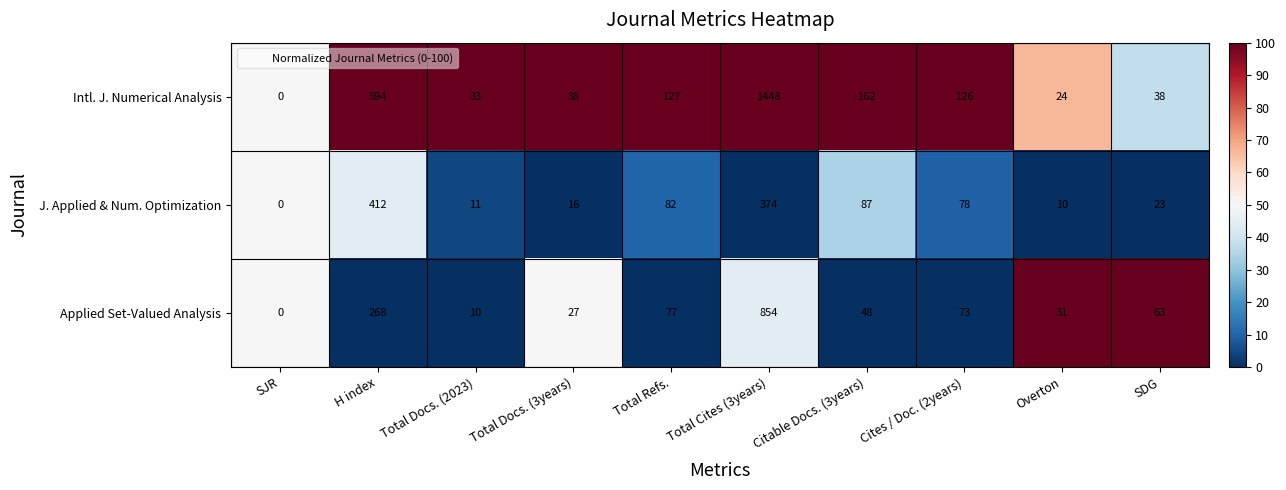

At which label does Intl. J. Numerical Analysis first exceed 126?

H index